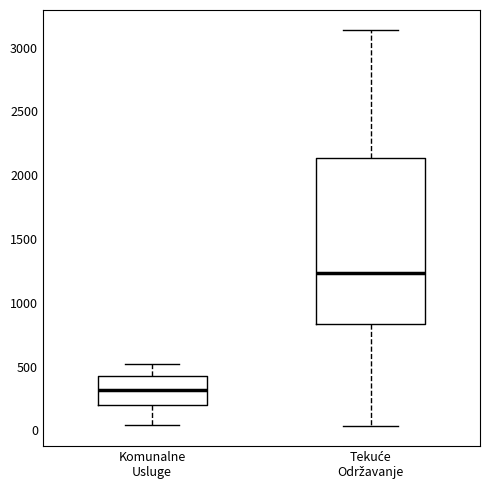

Reading left to right, transcribe this box plot: for each box, give where its median line is, the range the box spans, and where its two whiskers end, as read against the y-axis. The values are not printed on the chart, so give them approximately, as read against the axis.

Komunalne Usluge: median 300, box 200 to 400, whiskers 50 to 500
Tekuće Održavanje: median 1250, box 850 to 2150, whiskers 50 to 3150